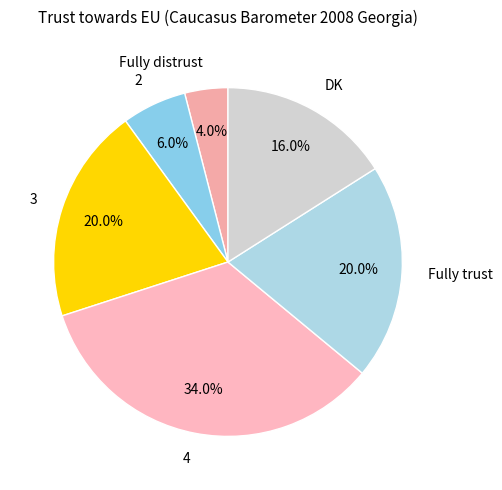

Combined, what portion of the pie is 4 and DK?

50.0%